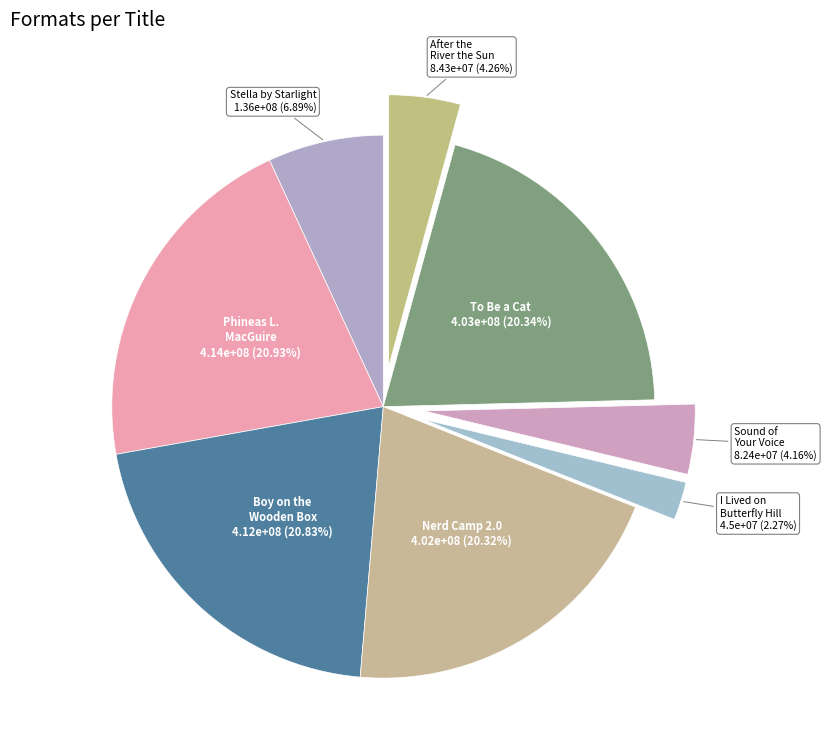

Does any single category account for the majority?

No